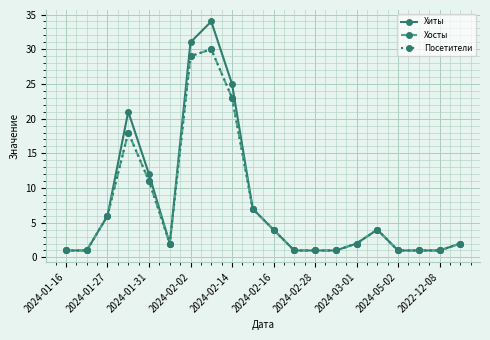

Is this an area chart (filled region under the line)?

No